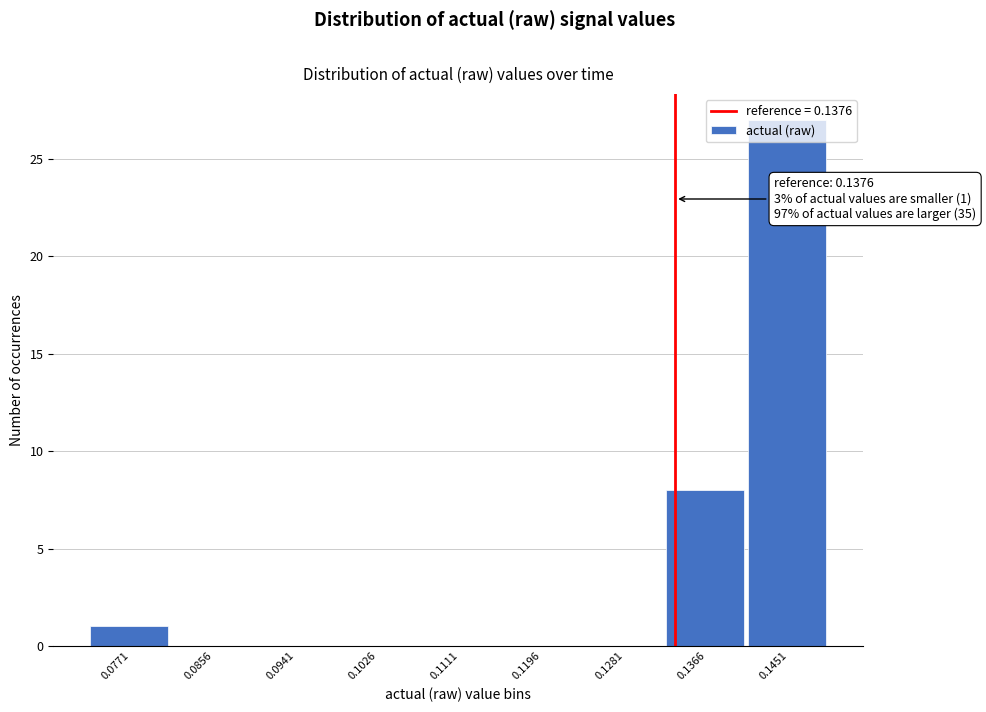

Which has a higher value, 0.0941 or 0.1366?

0.1366